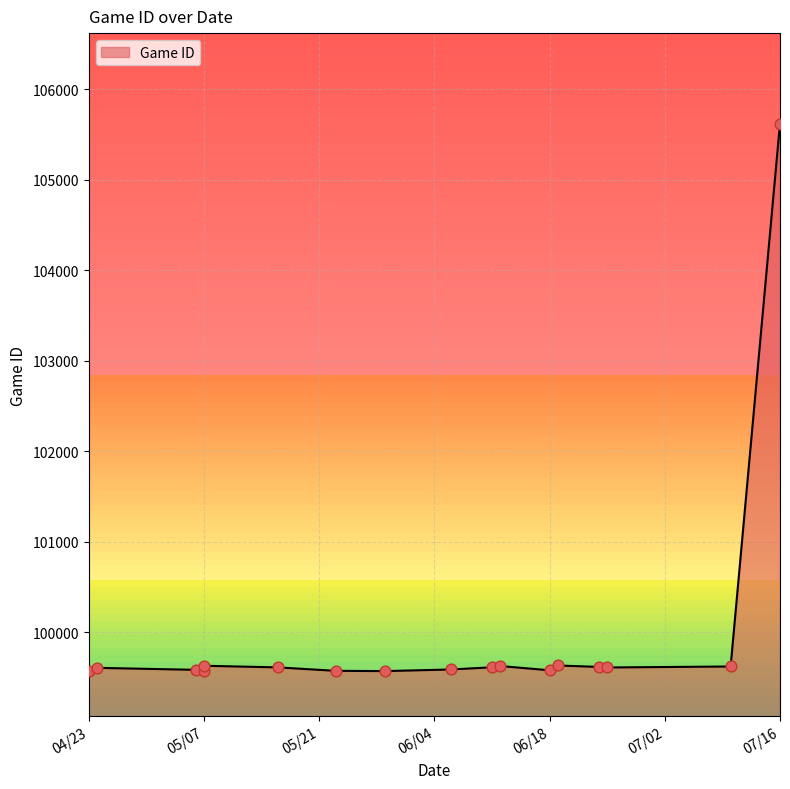

What is the change in value from 4/24/19 to 6/6/19?

-18